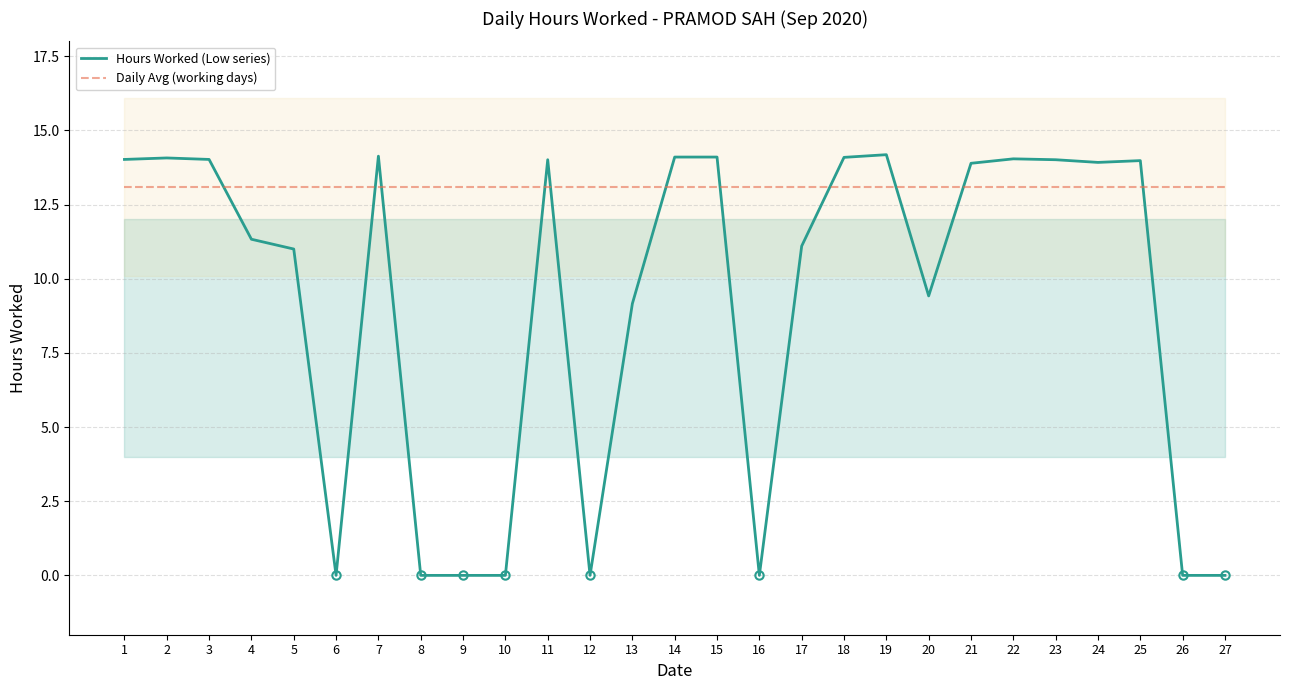

Reading left to right, what are all the values shown in this chart?

Hours Worked (Low series): 14.0	14.1	14.0	11.3	11.0	0.0	14.1	0.0	0.0	0.0	14.0	0.0	9.2	14.1	14.1	0.0	11.1	14.1	14.2	9.4	13.9	14.0	14.0	13.9	14.0	0.0	0.0
Daily Avg (working days): 13.1	13.1	13.1	13.1	13.1	13.1	13.1	13.1	13.1	13.1	13.1	13.1	13.1	13.1	13.1	13.1	13.1	13.1	13.1	13.1	13.1	13.1	13.1	13.1	13.1	13.1	13.1